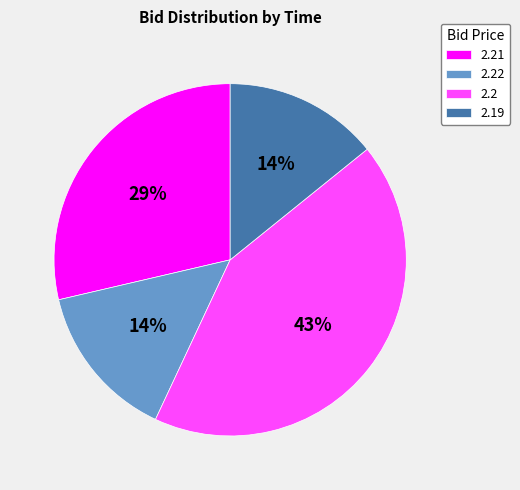

To the nearest percent, what is the average slice percentage?

25%